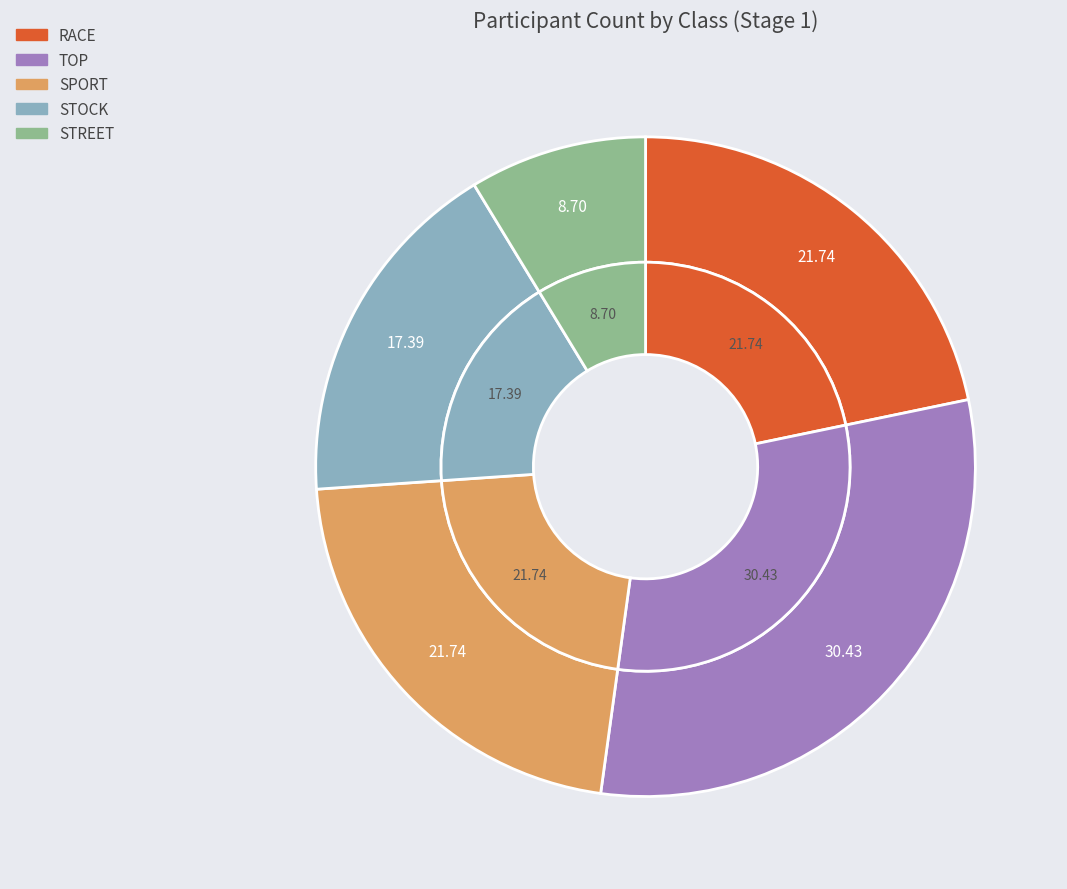

How many slices are in this pie chart?

5